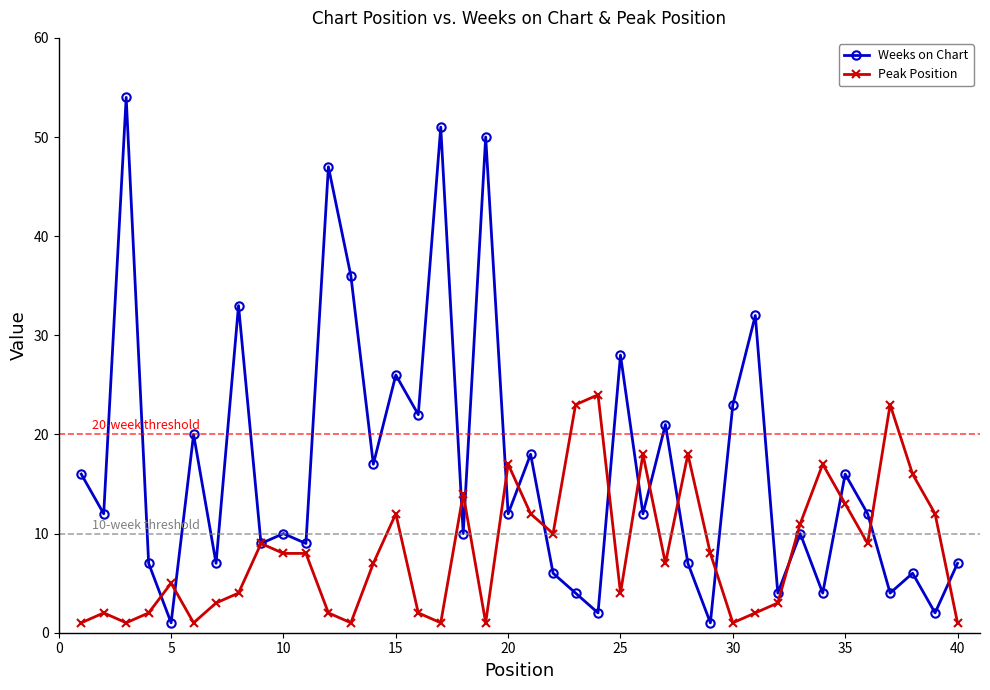

True or false: Peak Position and Weeks on Chart cross at least once.

True